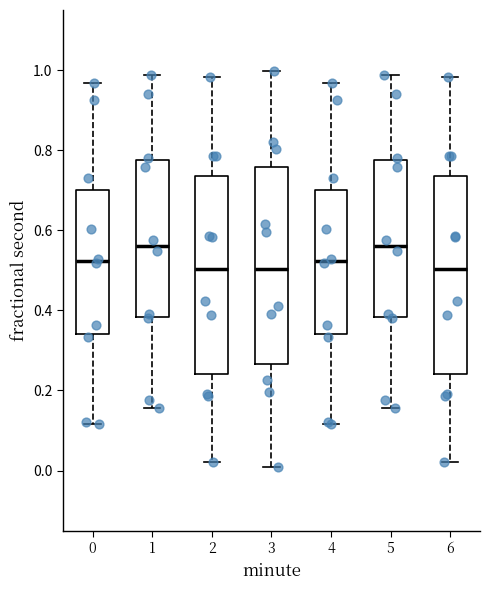

Reading left to right, transcribe this box plot: for each box, give where its median line is, the range the box spans, and where its two whiskers end, as read against the y-axis. The values are not printed on the chart, so give them approximately, as read against the axis.

0: median 0.52, box 0.34 to 0.70, whiskers 0.12 to 0.96
1: median 0.56, box 0.38 to 0.78, whiskers 0.16 to 0.98
2: median 0.50, box 0.24 to 0.74, whiskers 0.02 to 0.98
3: median 0.50, box 0.26 to 0.76, whiskers 0.00 to 1.00
4: median 0.52, box 0.34 to 0.70, whiskers 0.12 to 0.96
5: median 0.56, box 0.38 to 0.78, whiskers 0.16 to 0.98
6: median 0.50, box 0.24 to 0.74, whiskers 0.02 to 0.98